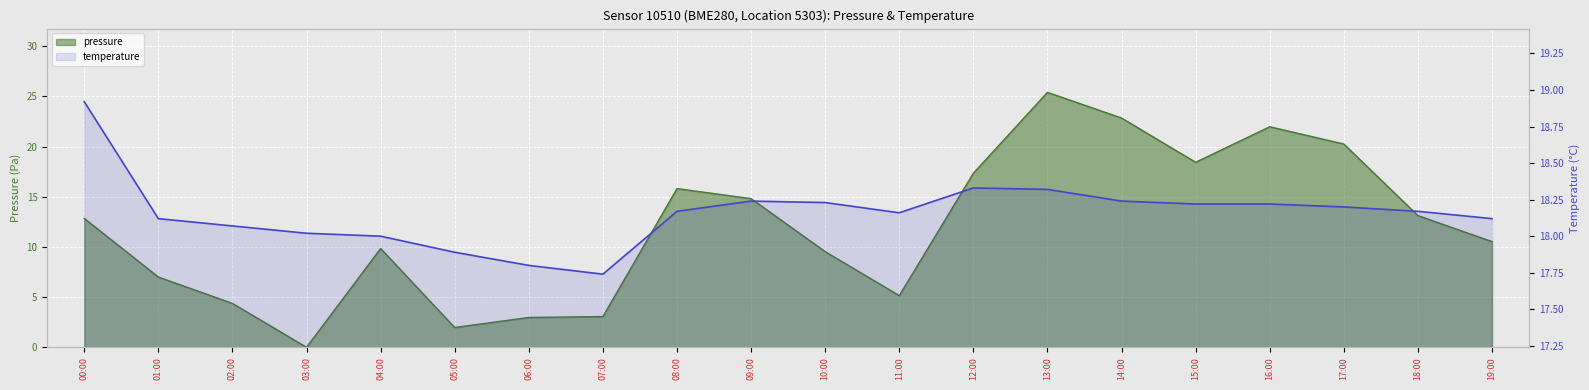

How many lines are shown in the chart?

2